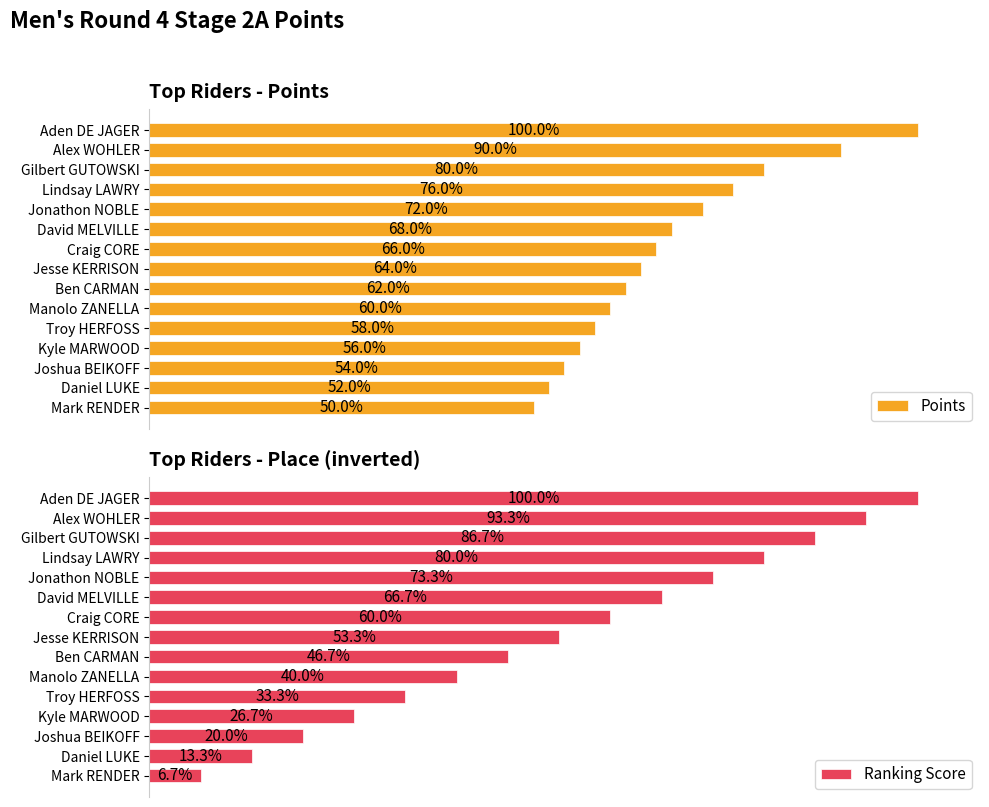

How many data points in Ranking Score are above 8?

7